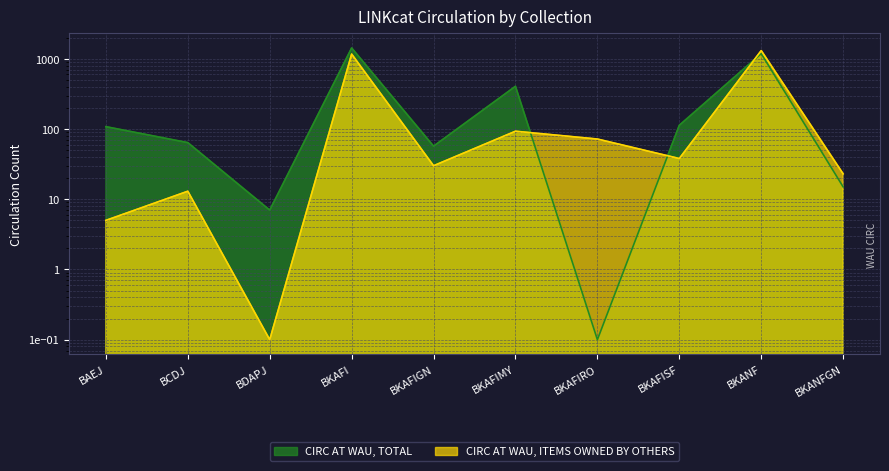

Where is CIRC AT WAU, ITEMS OWNED BY OTHERS nearest to the value 654?

BKAFI